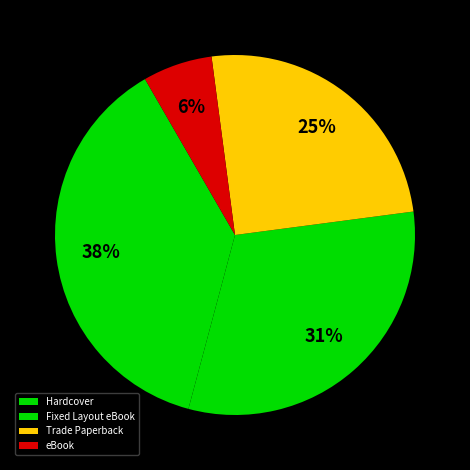

How many segments does this pie chart have?

4